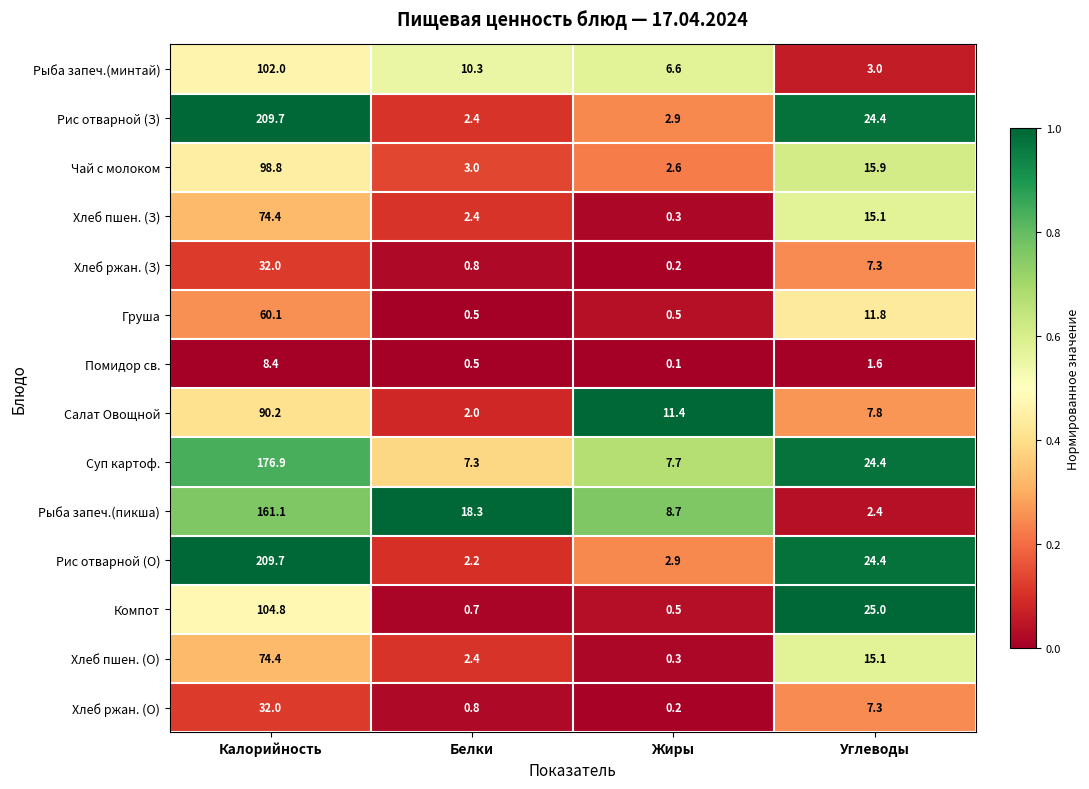

Which series has the largest total across all categories?

Рис отварной (З)